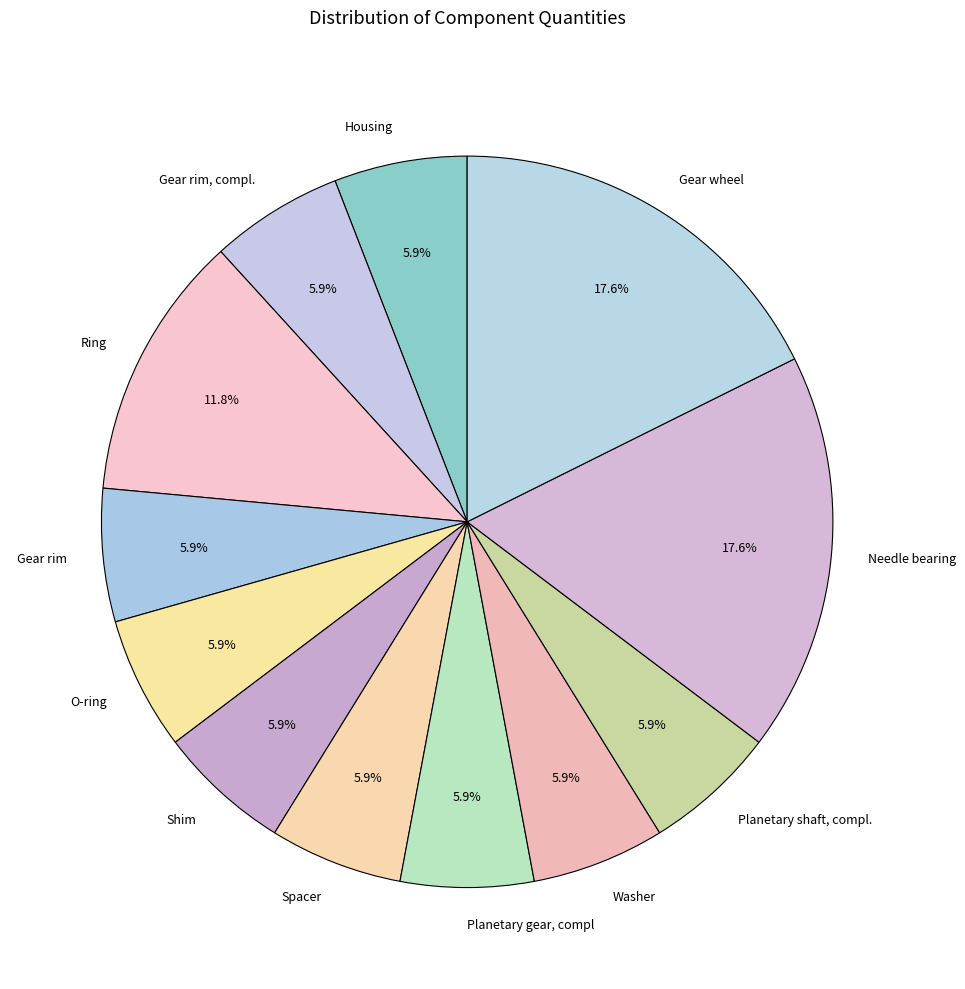

Which has a higher value, O-ring or Needle bearing?

Needle bearing